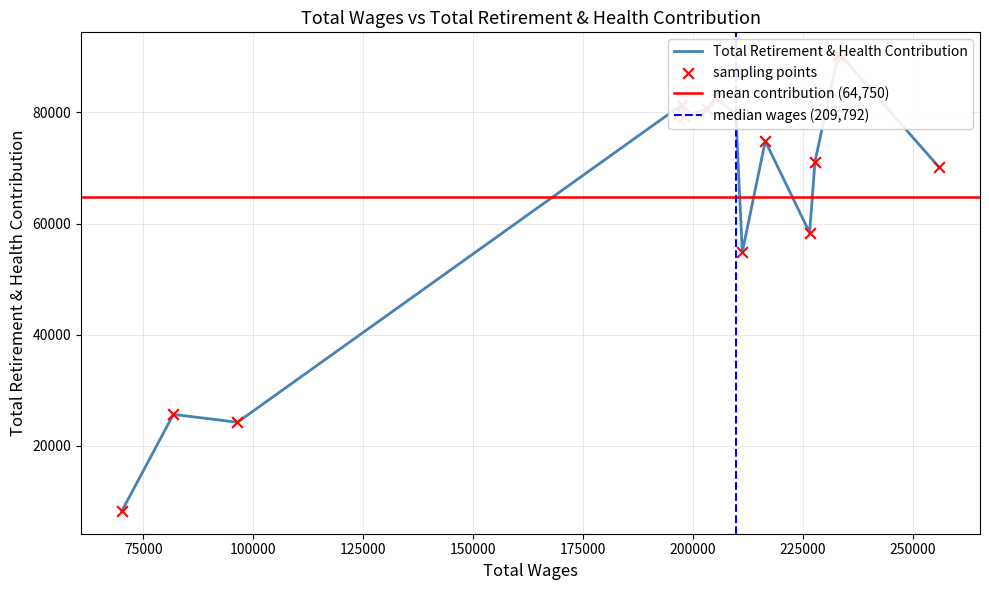

Which has a higher value, 205251 or 211260?

205251